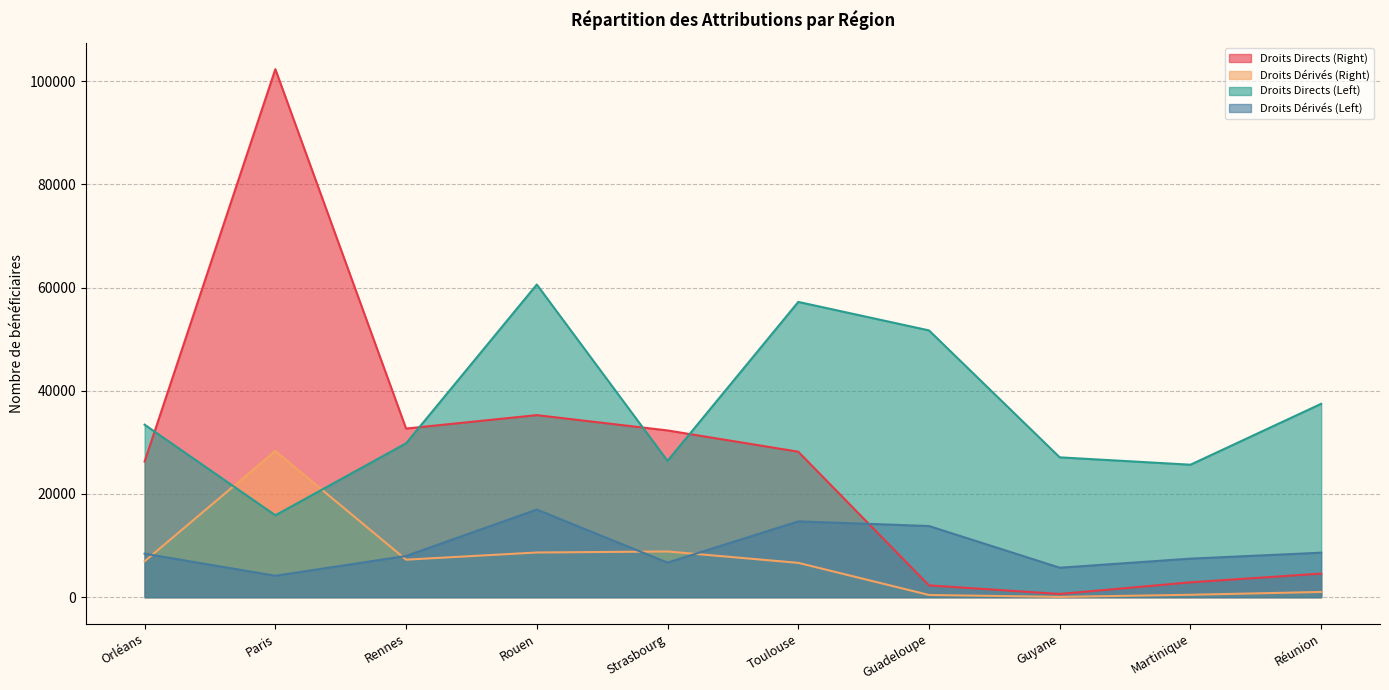

What is the average value of the Droits Dérivés (Right) series?

6868